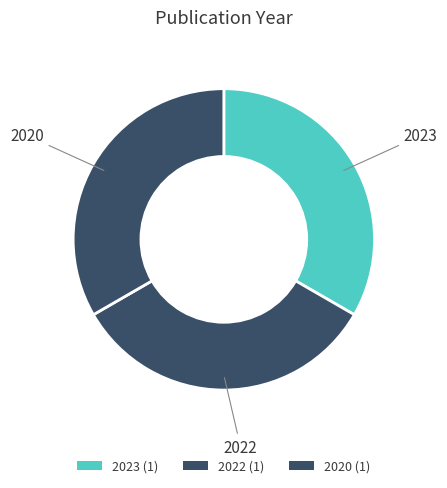

How many slices are in this pie chart?

3